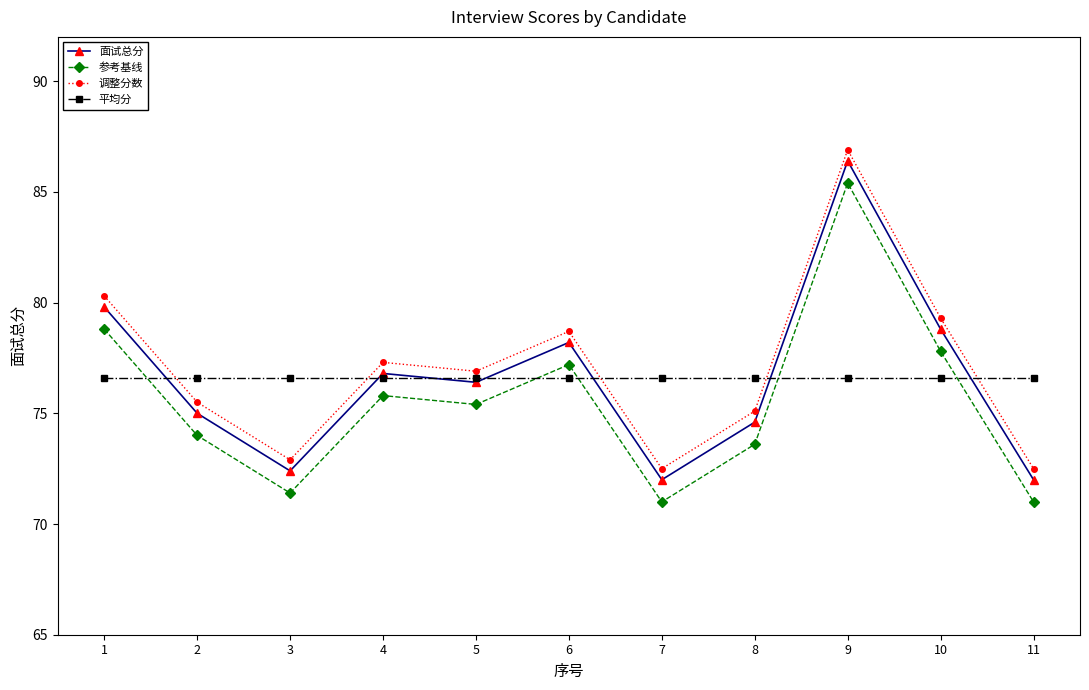

Is it true that 参考基线 equals 112.8 at 8?

False